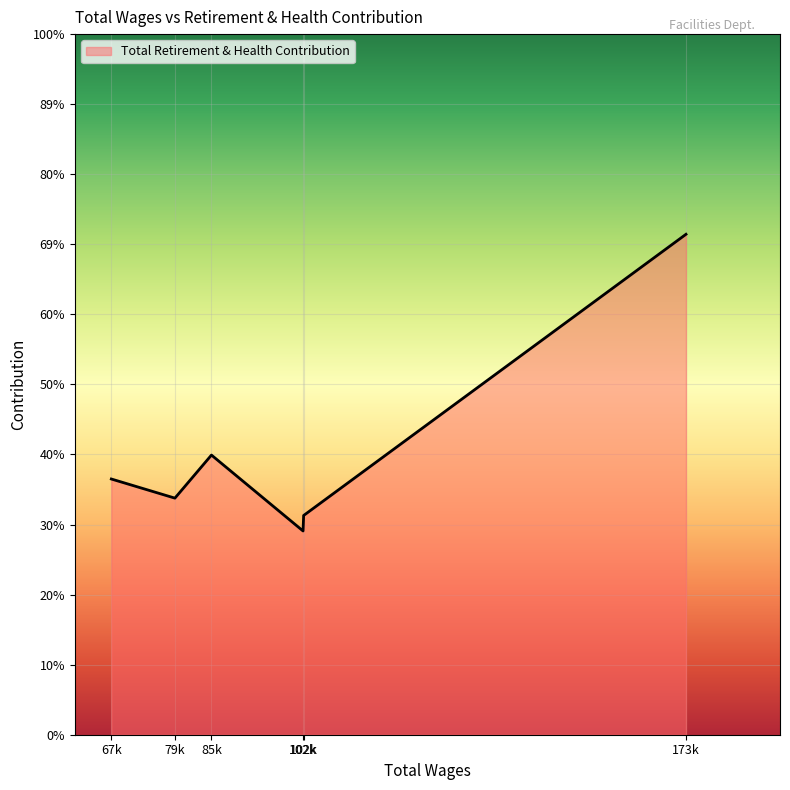

Does the chart display data point markers on the line(s)?

No